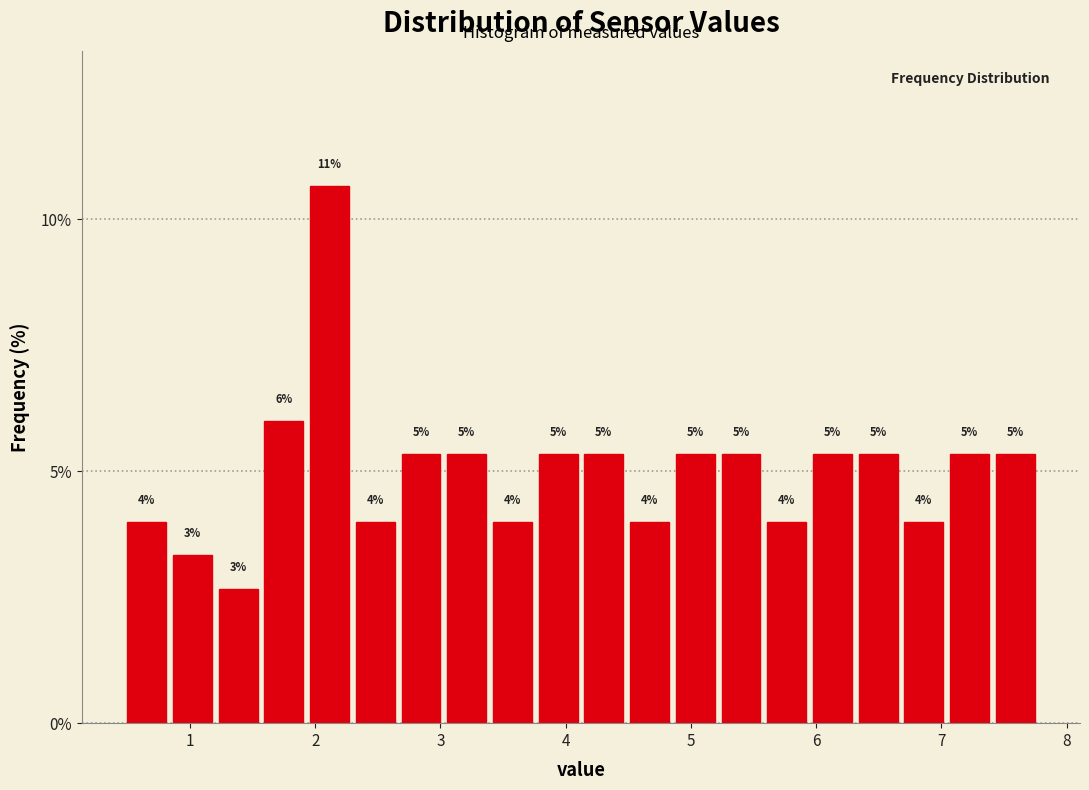

Around what value on the x-axis is the tallest bar? Give the approximate position of its centre, as read against the axis.

2.1